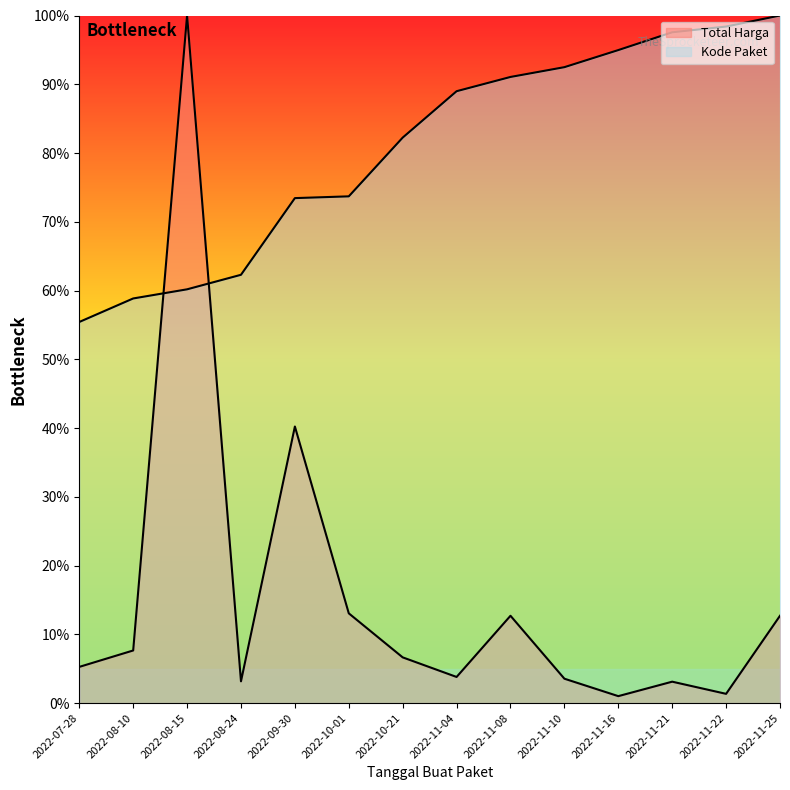

Does the chart display data point markers on the line(s)?

No